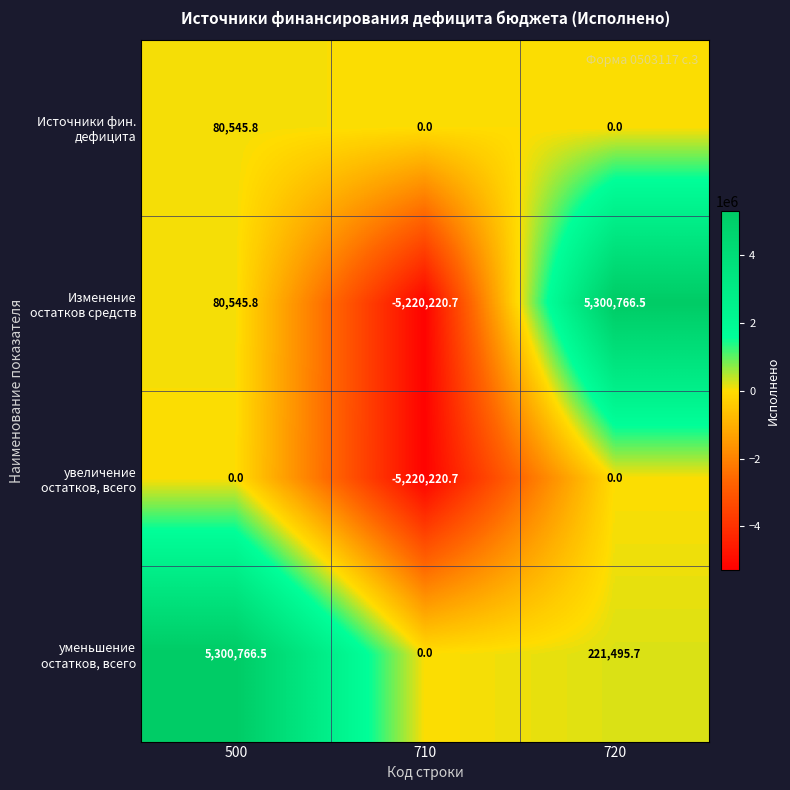

What is the difference between the highest and lowest values at 720?

5300766.5